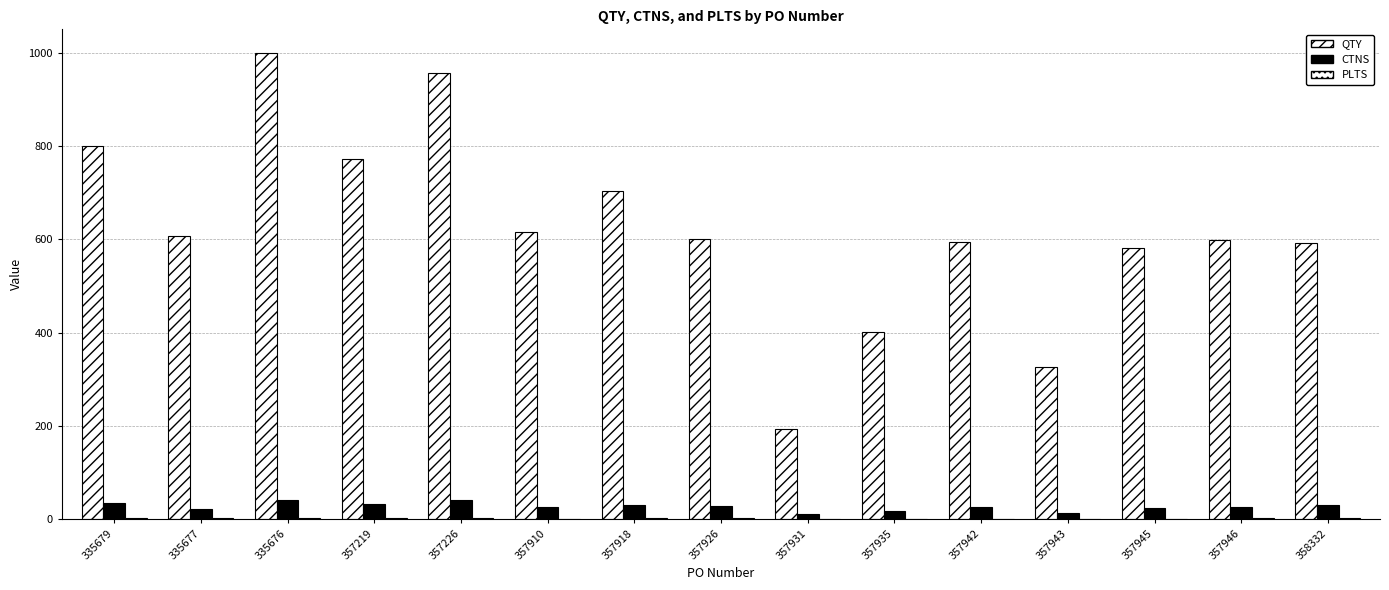

At which category is the sum across all series the highest?

335676